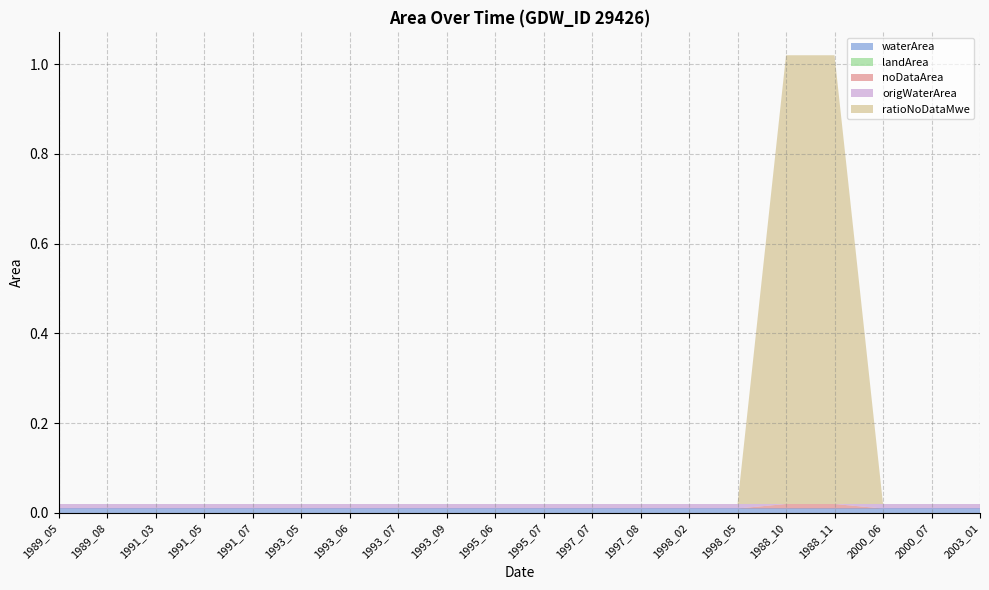

Reading left to right, what are all the values shown in this chart?

waterArea: 0.0	0.0	0.0	0.0	0.0	0.0	0.0	0.0	0.0	0.0	0.0	0.0	0.0	0.0	0.0	0.0	0.0	0.0	0.0	0.0
landArea: 0.0	0.0	0.0	0.0	0.0	0.0	0.0	0.0	0.0	0.0	0.0	0.0	0.0	0.0	0.0	0.0	0.0	0.0	0.0	0.0
noDataArea: 0.0	0.0	0.0	0.0	0.0	0.0	0.0	0.0	0.0	0.0	0.0	0.0	0.0	0.0	0.0	0.0	0.0	0.0	0.0	0.0
origWaterArea: 0.0	0.0	0.0	0.0	0.0	0.0	0.0	0.0	0.0	0.0	0.0	0.0	0.0	0.0	0.0	0.0	0.0	0.0	0.0	0.0
ratioNoDataMwe: 0.0	0.0	0.0	0.0	0.0	0.0	0.0	0.0	0.0	0.0	0.0	0.0	0.0	0.0	0.0	1.0	1.0	0.0	0.0	0.0